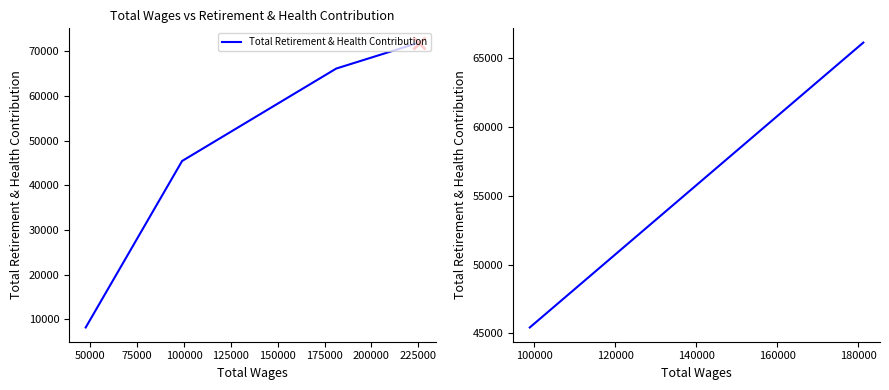

What is the average value?

55772